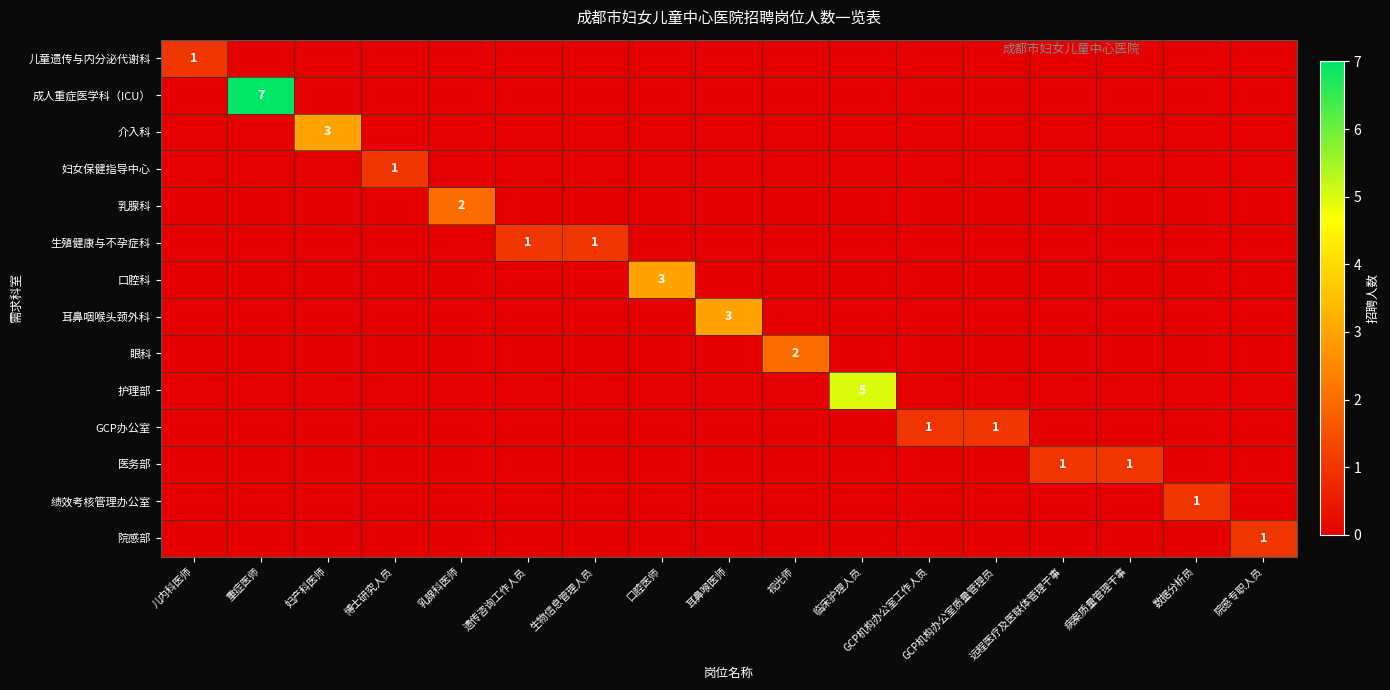

Between 生物信息管理人员 and 病案质量管理干事, which is larger?

生物信息管理人员